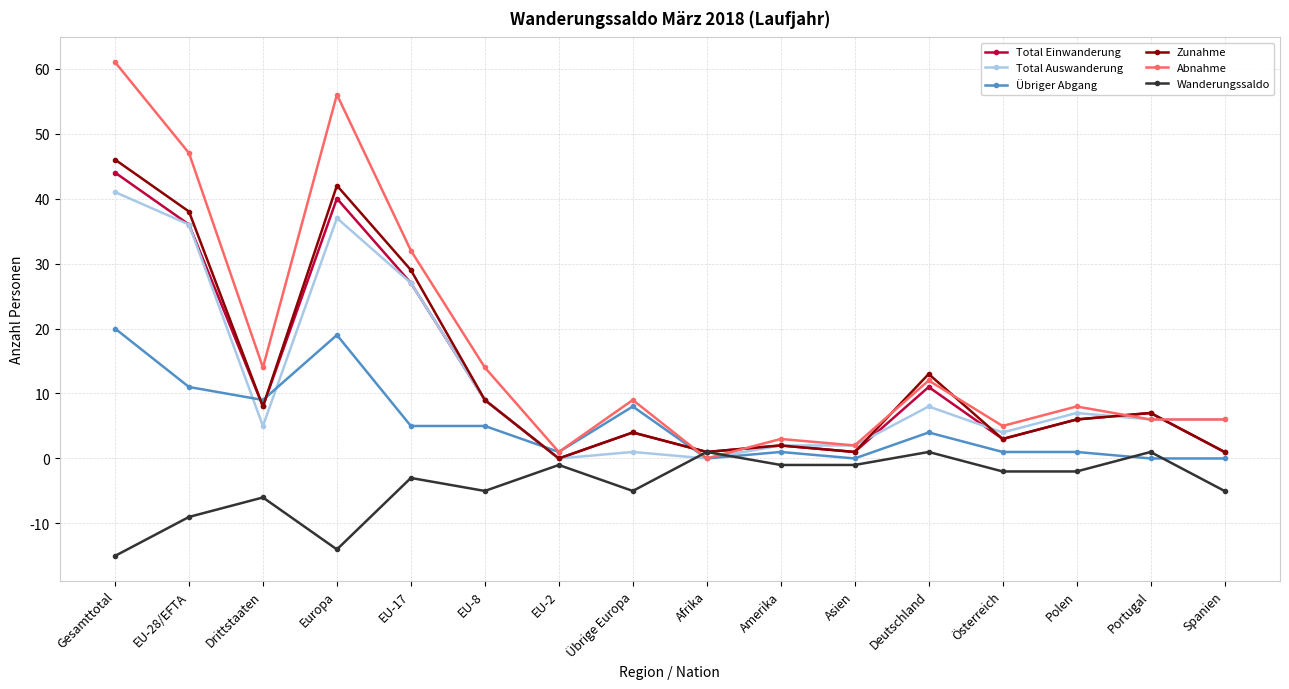

How many values in Wanderungssaldo are below zero?

13